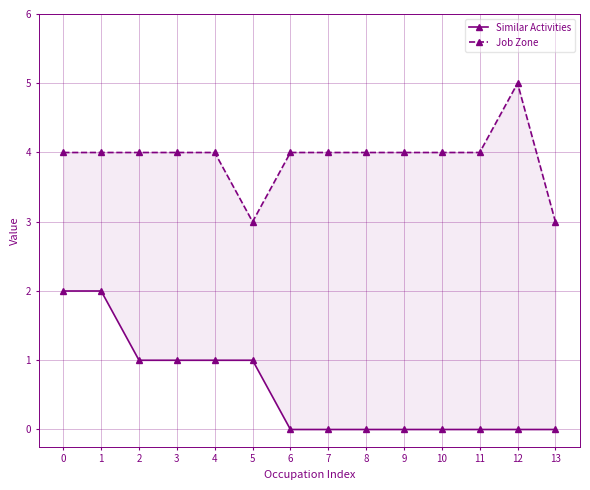

What is the sum of all Similar Activities values?

8